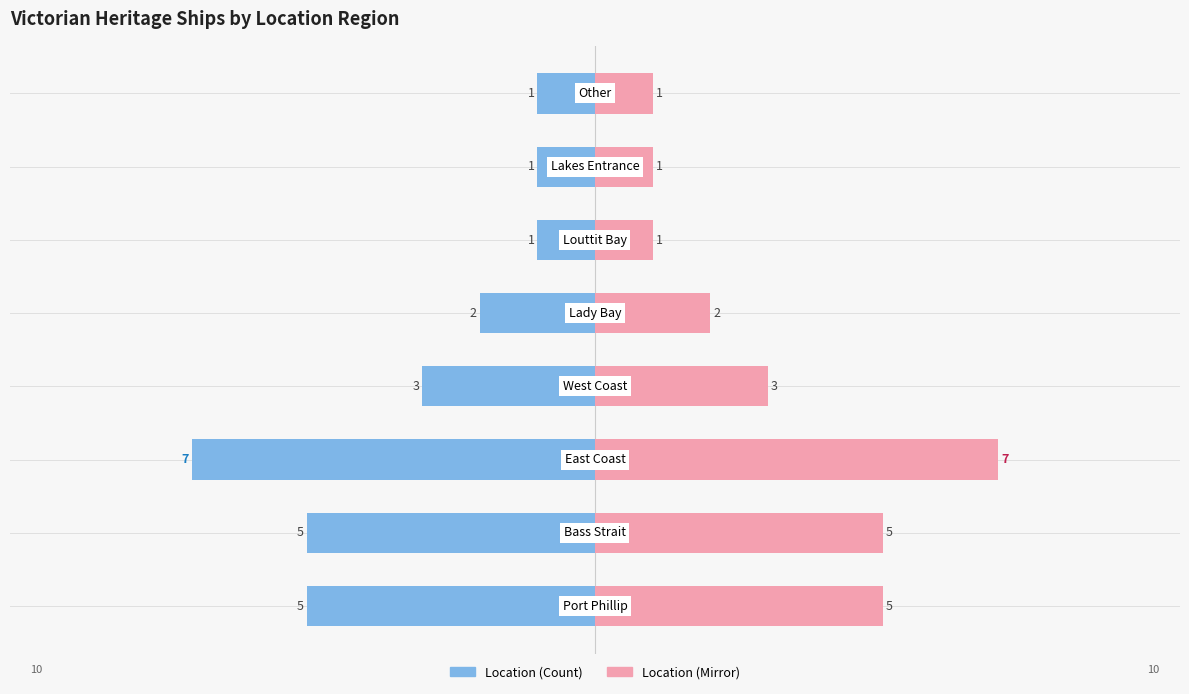

How many bars are there in total?

16